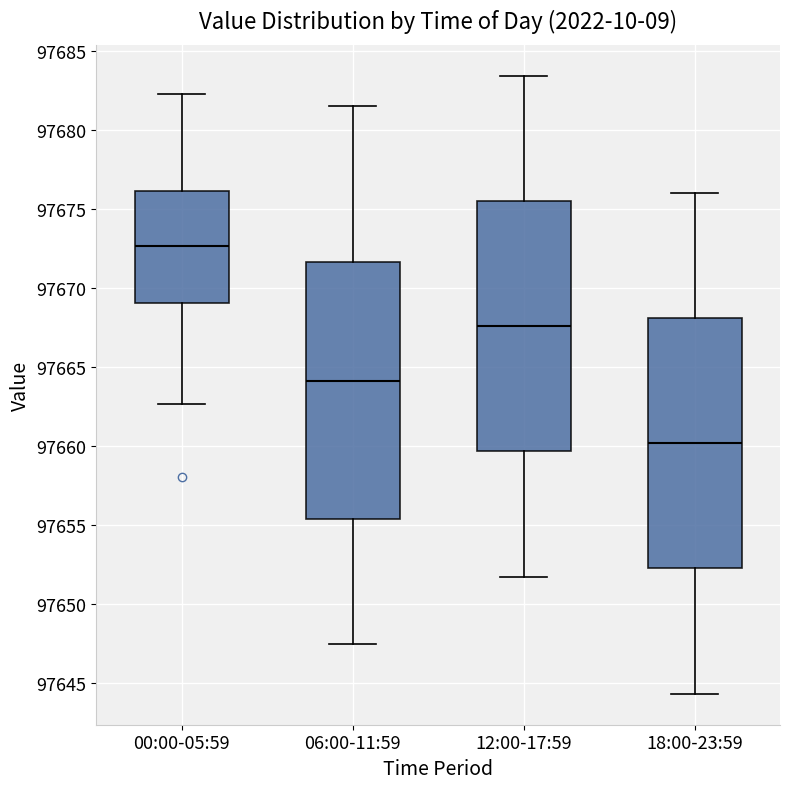

Reading left to right, transcribe this box plot: for each box, give where its median line is, the range the box spans, and where its two whiskers end, as read against the y-axis. The values are not printed on the chart, so give them approximately, as read against the axis.

00:00-05:59: median 97672.5, box 97669.0 to 97676.0, whiskers 97662.5 to 97682.5
06:00-11:59: median 97664.0, box 97655.5 to 97671.5, whiskers 97647.5 to 97681.5
12:00-17:59: median 97667.5, box 97659.5 to 97675.5, whiskers 97652.0 to 97683.5
18:00-23:59: median 97660.0, box 97652.5 to 97668.0, whiskers 97644.5 to 97676.0